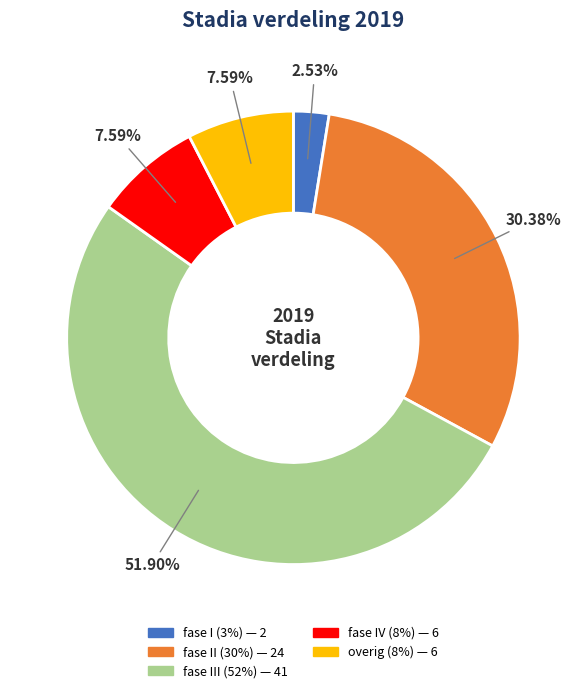

To the nearest percent, what portion does fase IV (8%) represent?

8%